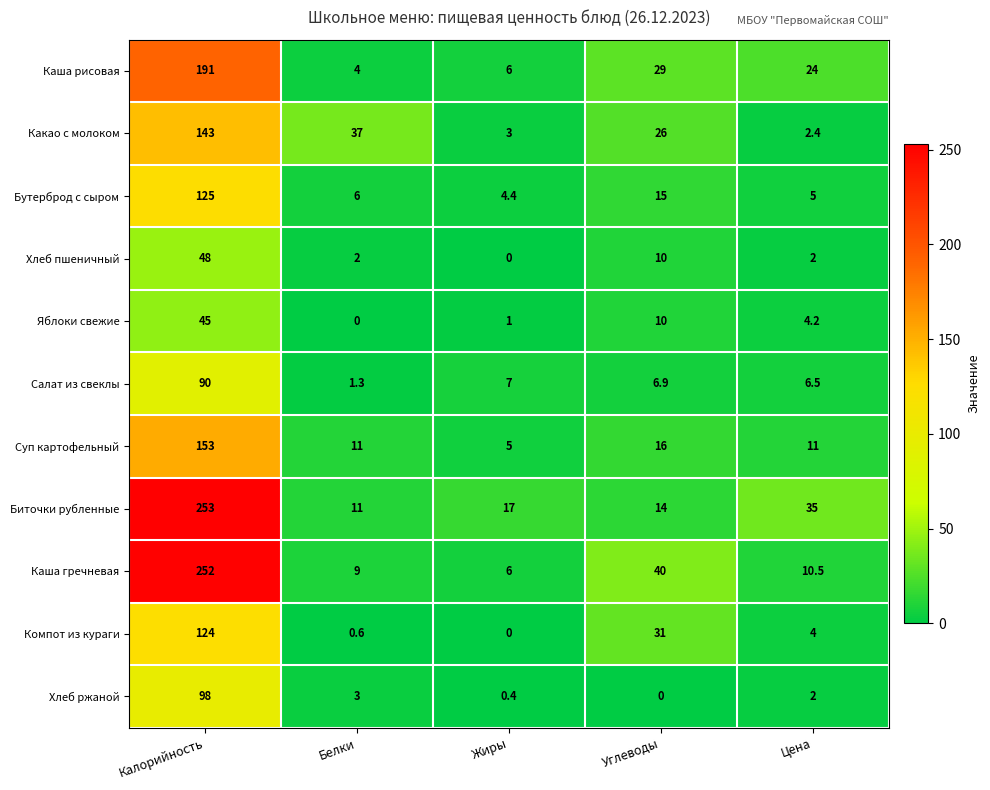

At which label is Каша гречневая closest to 129?

Углеводы